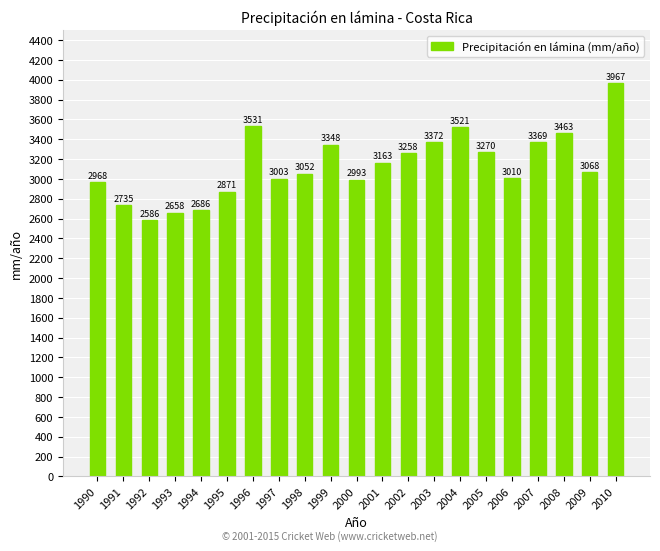

Rank the categories by value from lowest to highest.

1992, 1993, 1994, 1991, 1995, 1990, 2000, 1997, 2006, 1998, 2009, 2001, 2002, 2005, 1999, 2007, 2003, 2008, 2004, 1996, 2010